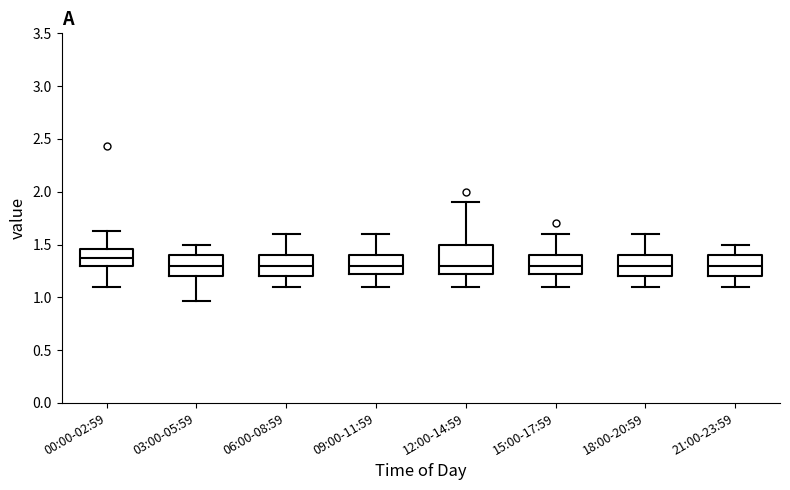

Comparing the boxes themselves (not the whiskers), which one is the tallest?

12:00-14:59